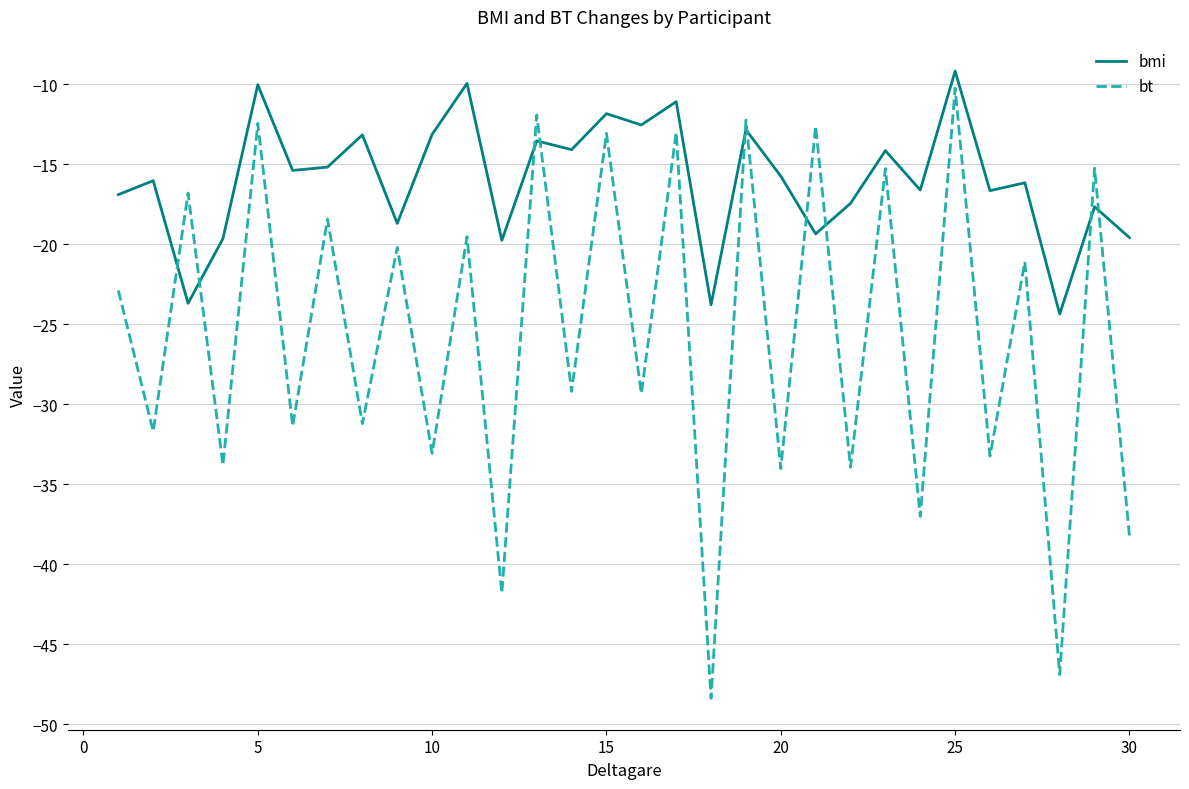

How many series are shown in this chart?

2